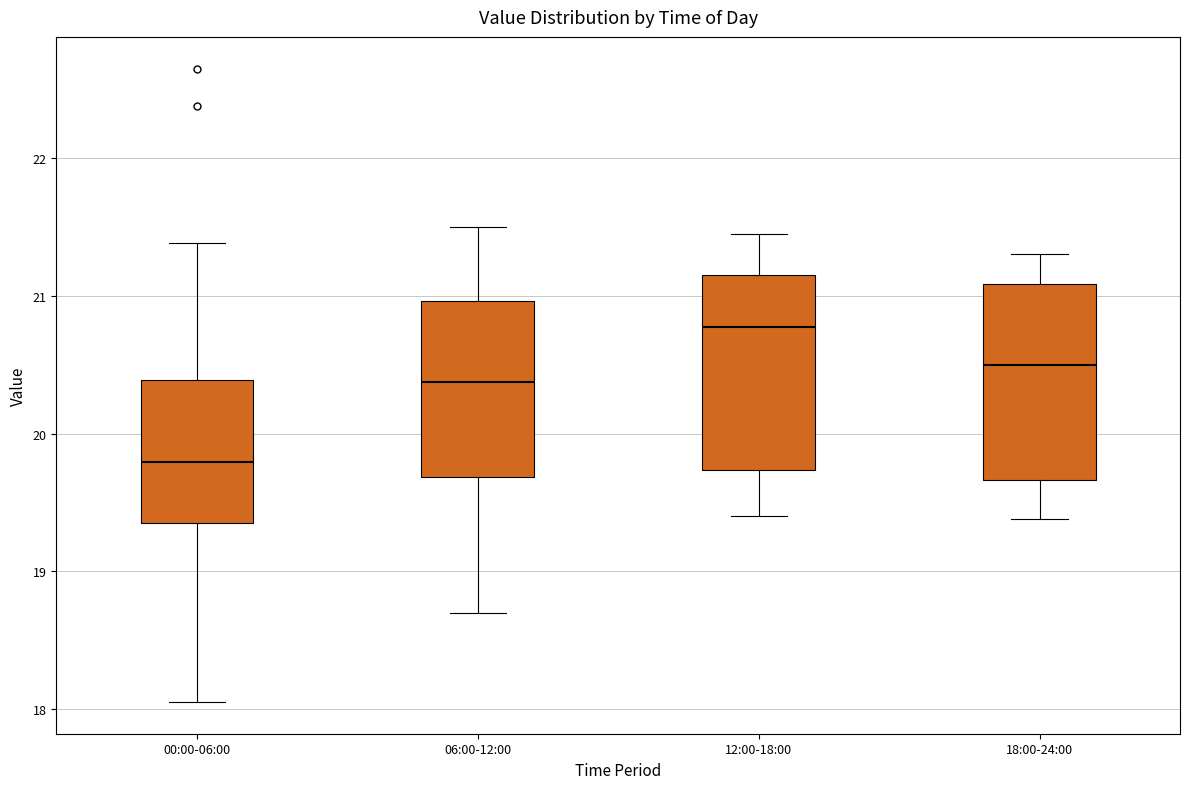

Reading left to right, read every box against the y-axis: the position of its median line, the range the box covers, and the ends of its whiskers. The values are not printed on the chart, so give them approximately, as read against the axis.

00:00-06:00: median 19.8, box 19.3 to 20.4, whiskers 18.1 to 21.4
06:00-12:00: median 20.4, box 19.7 to 21.0, whiskers 18.7 to 21.5
12:00-18:00: median 20.8, box 19.7 to 21.2, whiskers 19.4 to 21.5
18:00-24:00: median 20.5, box 19.7 to 21.1, whiskers 19.4 to 21.3